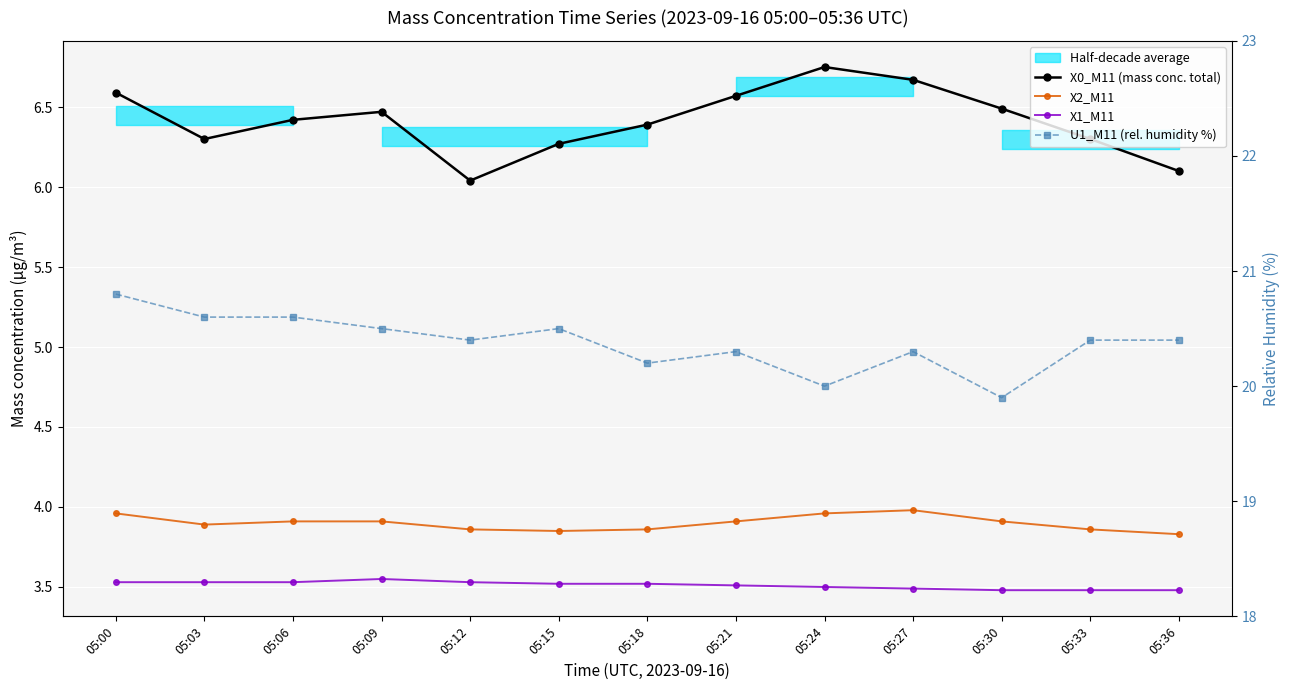

Reading left to right, extract all data points from this chart.

X0_M11 (mass conc. total): 6.6	6.3	6.4	6.5	6.0	6.3	6.4	6.6	6.8	6.7	6.5	6.3	6.1
X2_M11: 4.0	3.9	3.9	3.9	3.9	3.9	3.9	3.9	4.0	4.0	3.9	3.9	3.8
X1_M11: 3.5	3.5	3.5	3.5	3.5	3.5	3.5	3.5	3.5	3.5	3.5	3.5	3.5
U1_M11 (rel. humidity %): 20.8	20.6	20.6	20.5	20.4	20.5	20.2	20.3	20.0	20.3	19.9	20.4	20.4